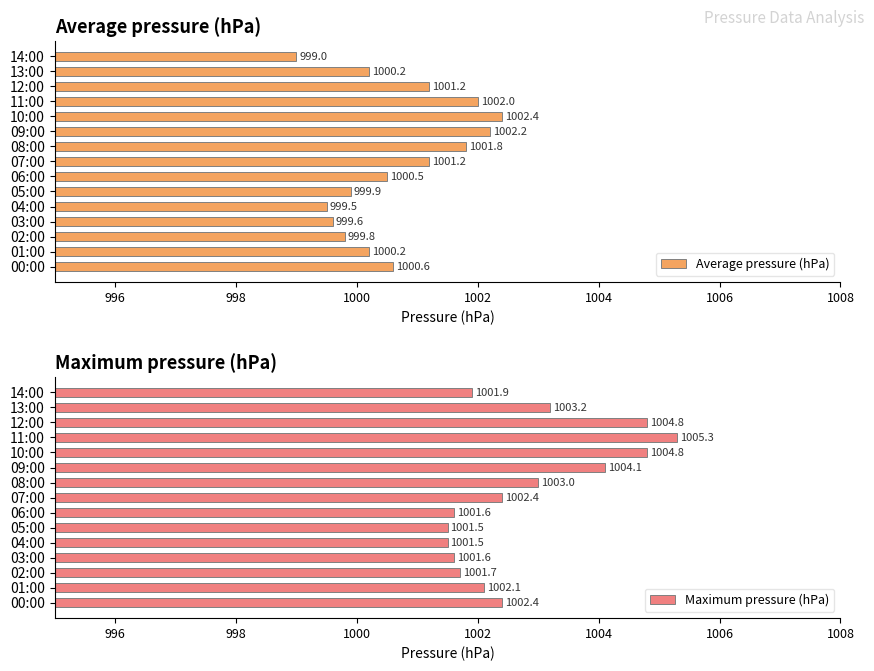

How many bars are there in each group?

2